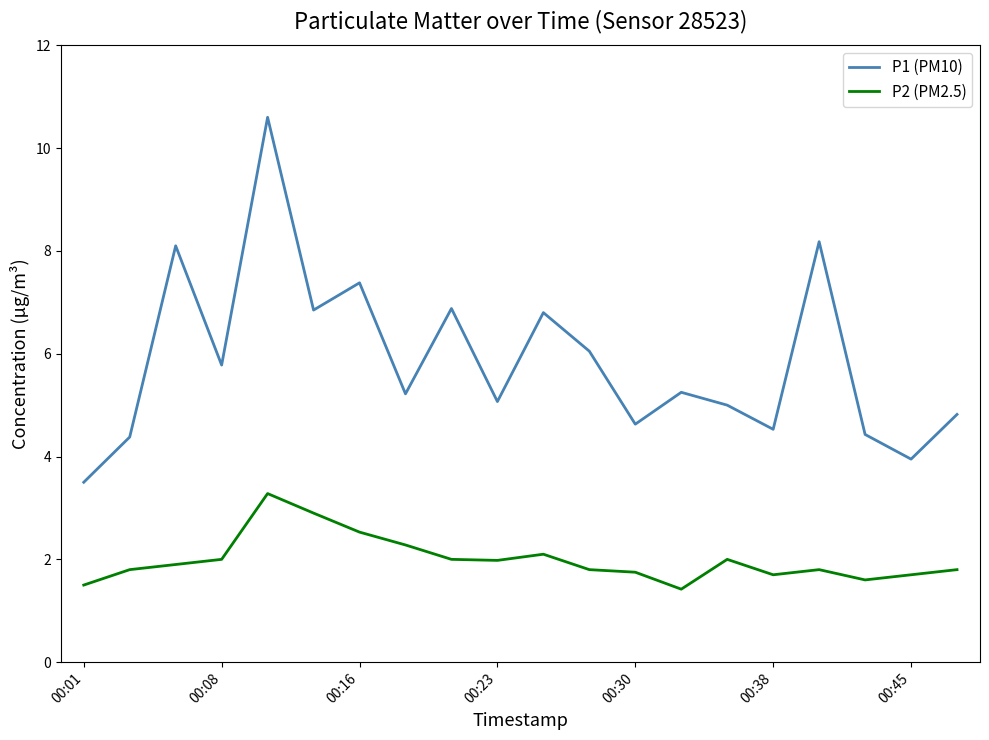

Which series has the largest total across all categories?

P1 (PM10)